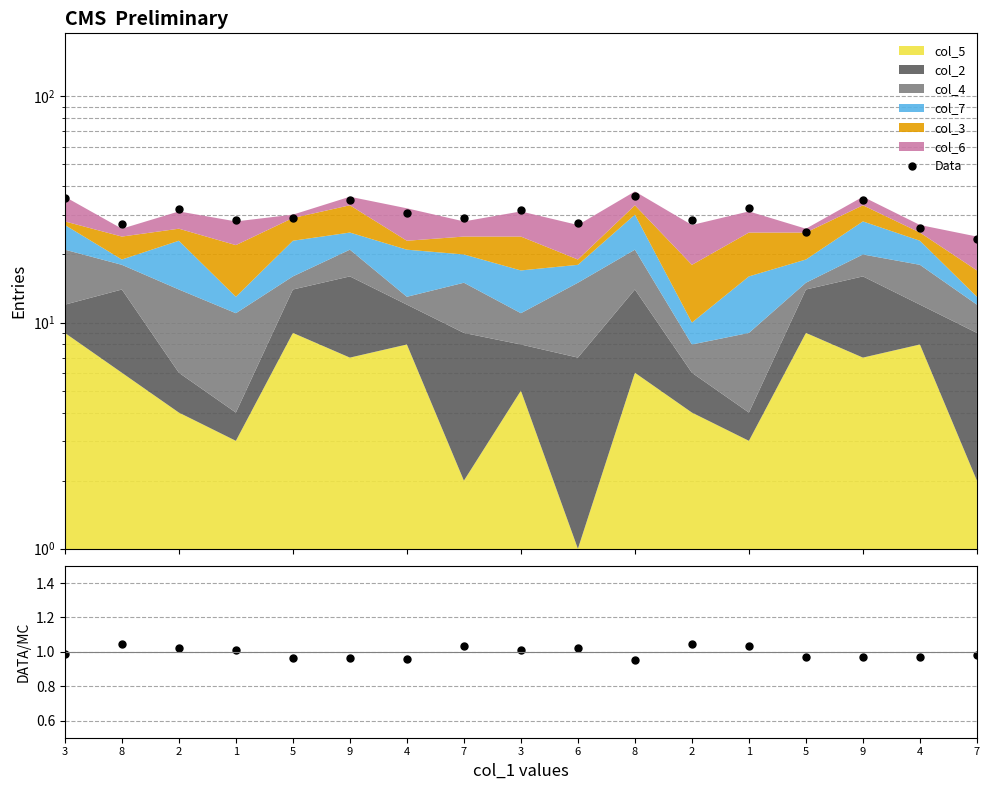

At which label does Data/MC reach its peak?

2